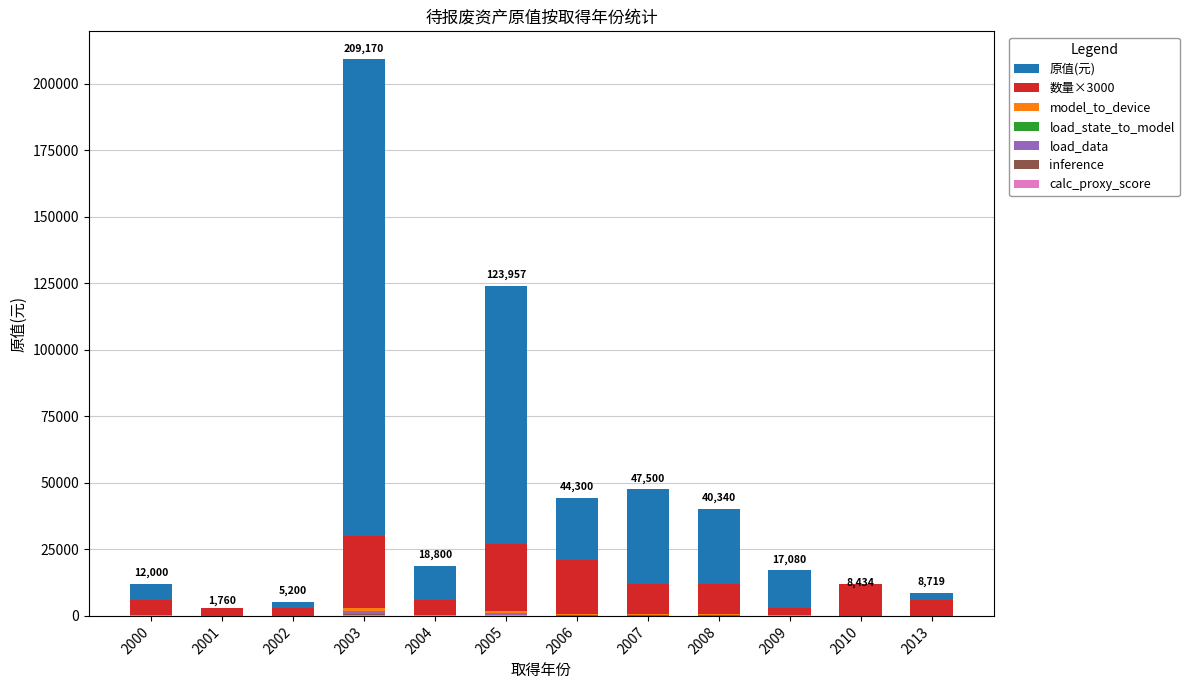

At which category does the chart reach its minimum across all series?

2001